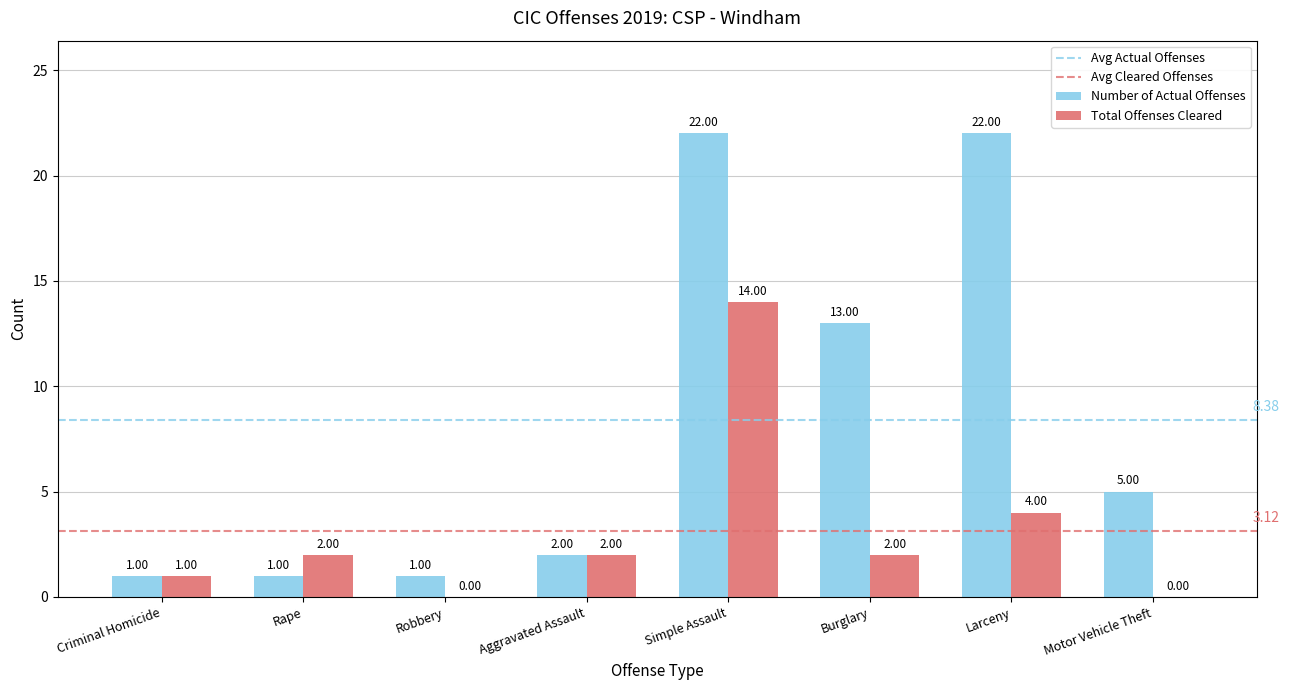

Which category has the highest value in the Total Offenses Cleared series?

Simple Assault